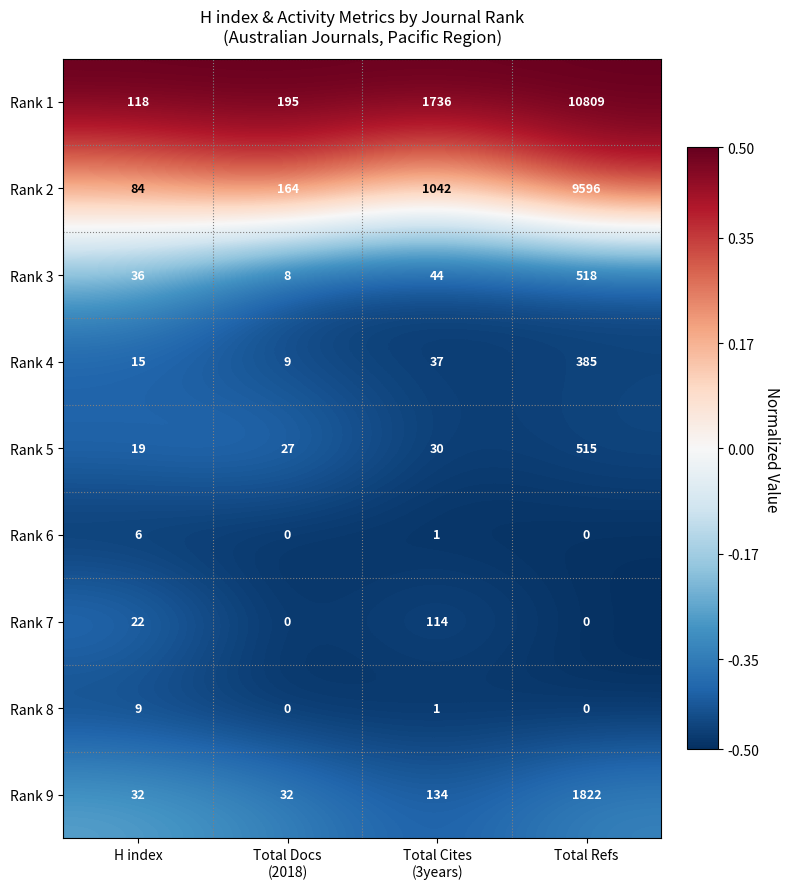

What is the average value of the Rank 3 series?

152